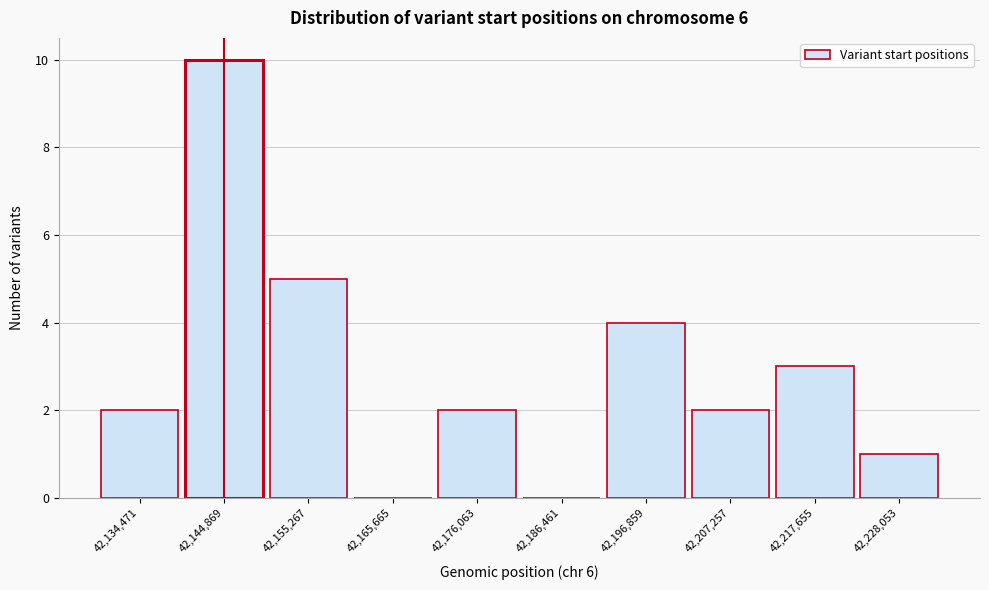

Reading left to right, what are all the values shown in this chart?

42,134,471=2	42,144,869=10	42,155,267=5	42,165,665=0	42,176,063=2	42,186,461=0	42,196,859=4	42,207,257=2	42,217,655=3	42,228,053=1